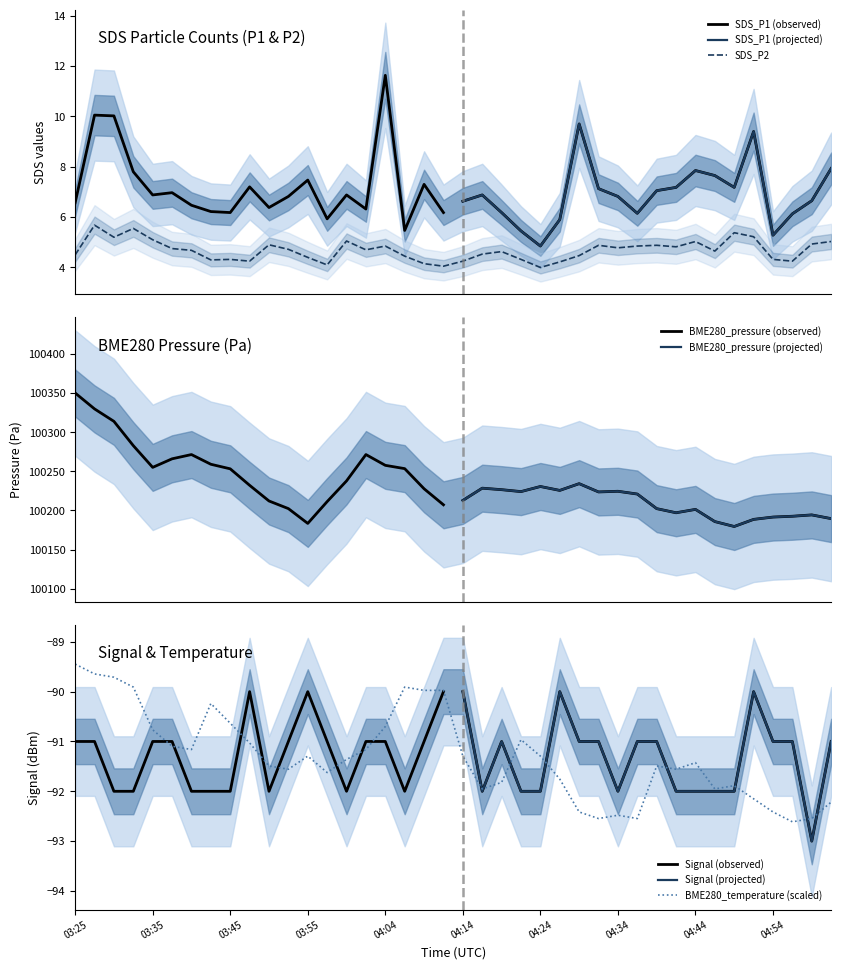

How many interior local valleys does the SDS_P2 series have?

11